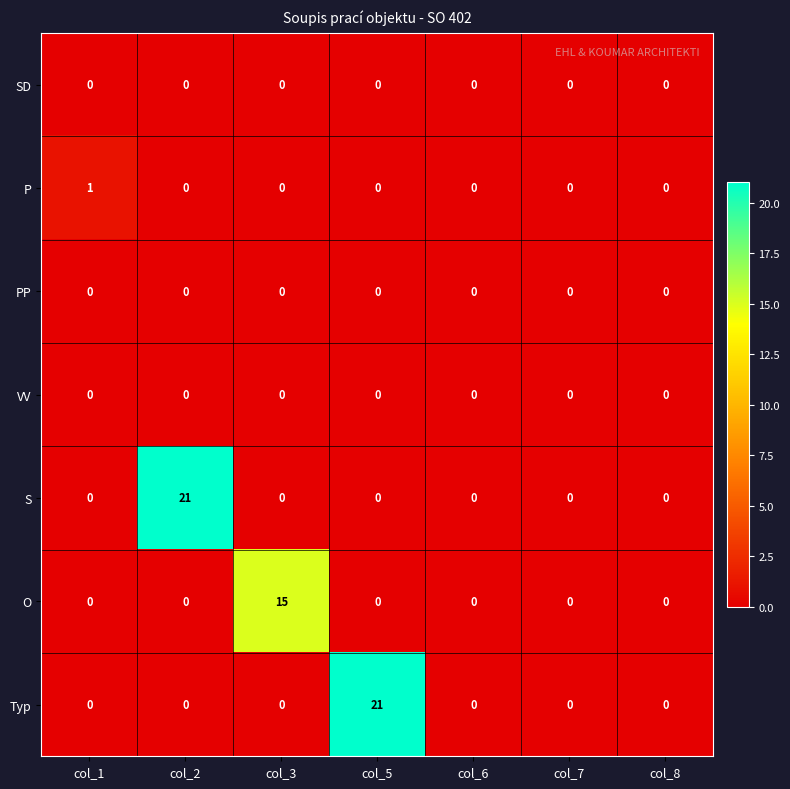

True or false: S has a value of 21 at col_2.

True